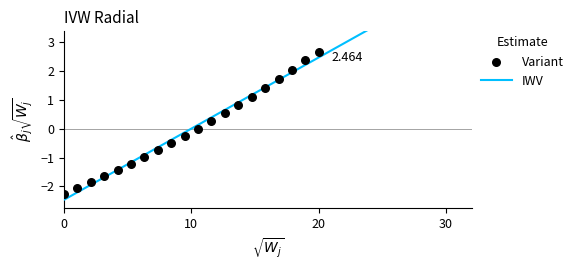

Count the number of points in this scatter plot.

20